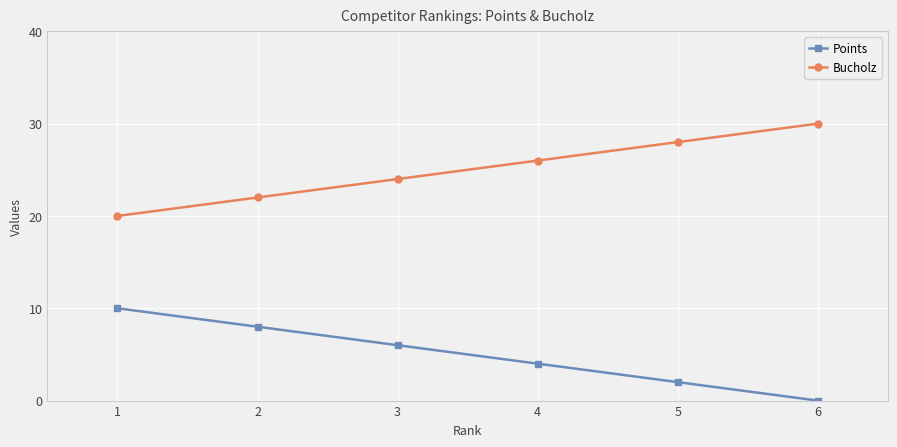

What is the approximate value of Points at 4, to the nearest 5?

5